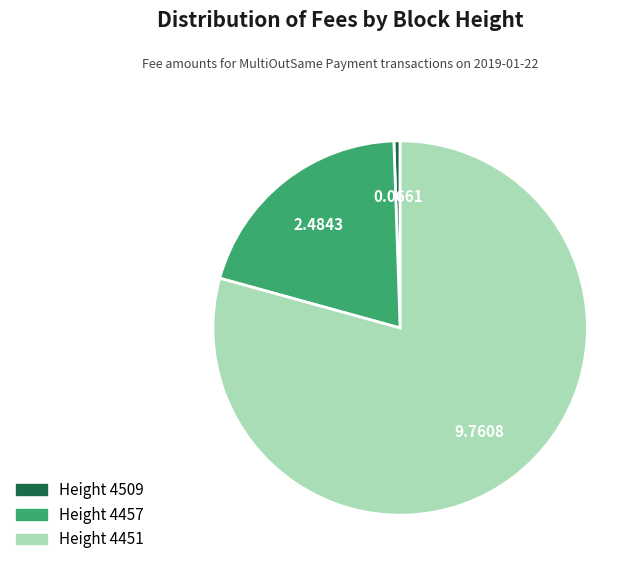

Is there any slice that represents more than half of the pie?

Yes